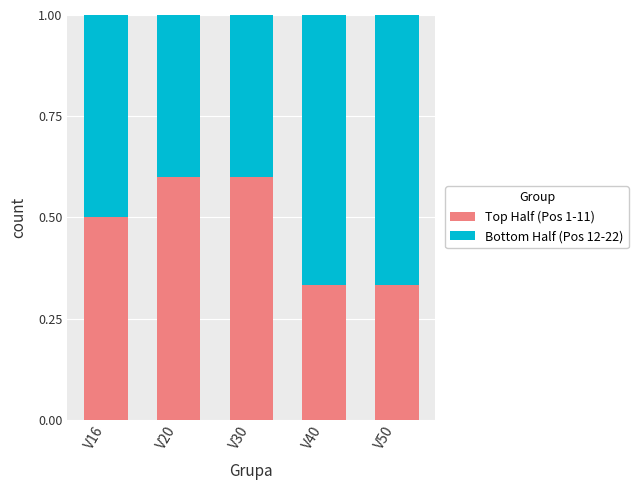

What is the sum of the Top Half (Pos 1-11) values at V20 and V50?

0.9